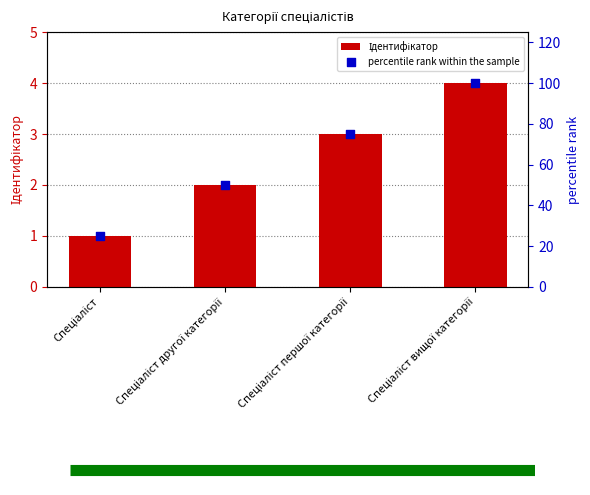

What are all the series names shown in the legend?

Ідентифікатор, percentile rank within the sample